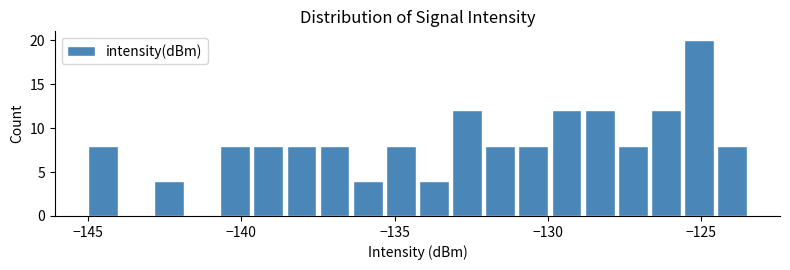

Around what value on the x-axis is the tallest bar? Give the approximate position of its centre, as read against the axis.

-125.0